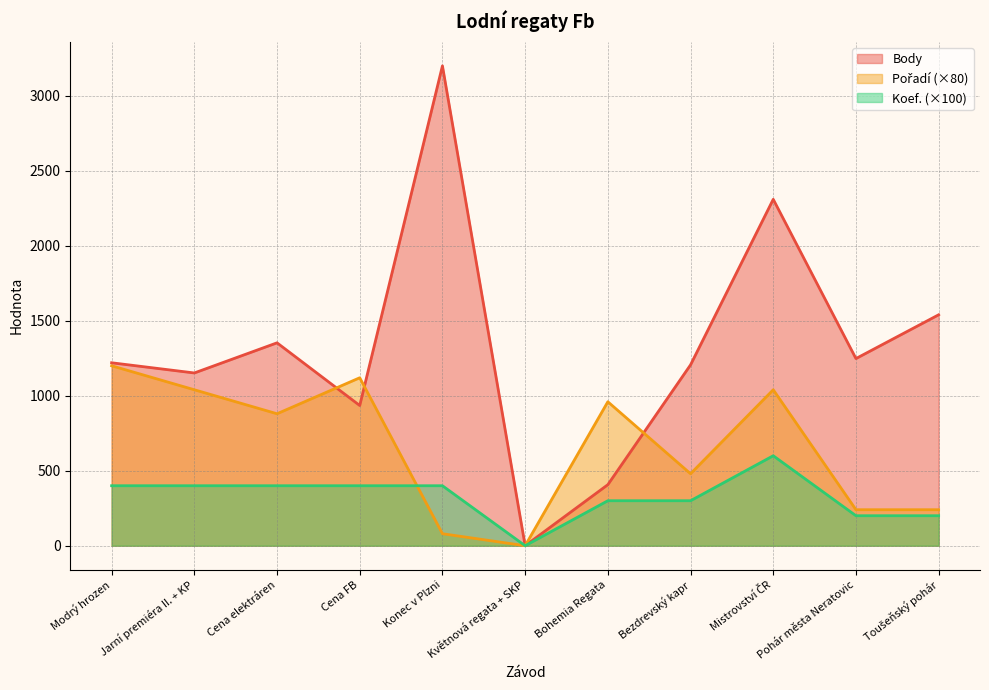

Between Bohemia Regata and Cena FB, which is larger?

Cena FB